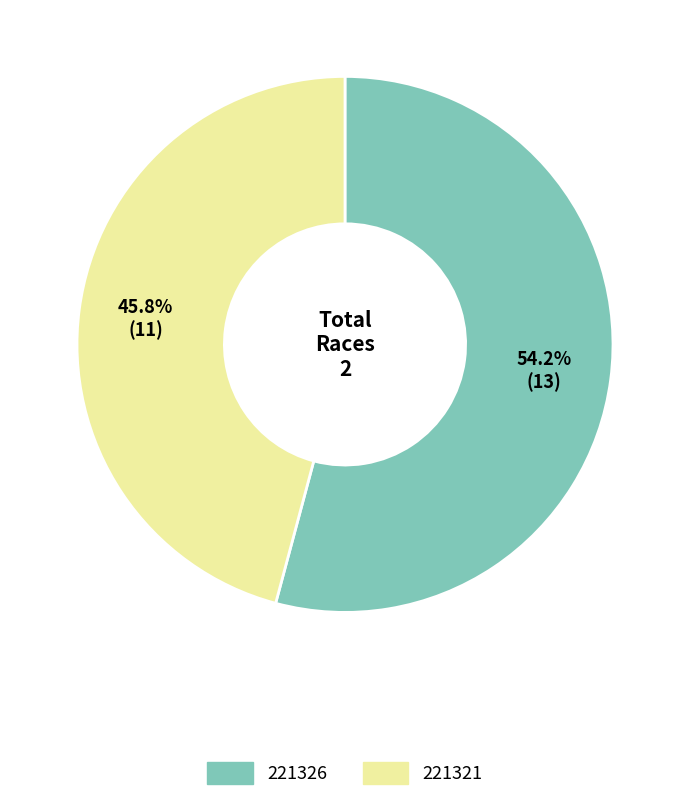

Between 221326 and 221321, which is larger?

221326